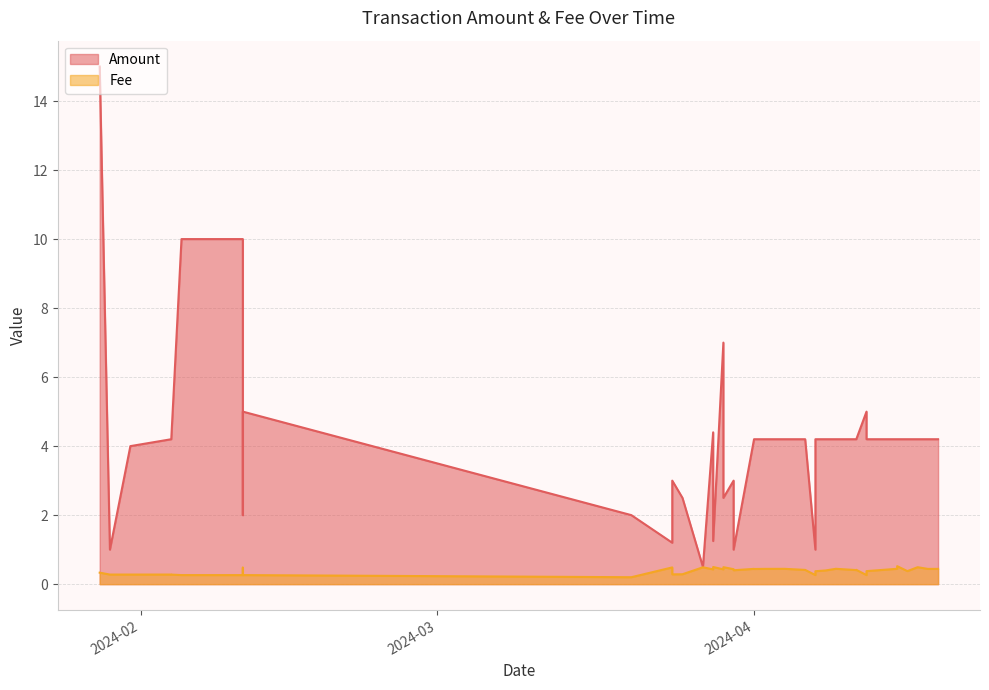

Read the Fee value at 2024-02-04.

0.3